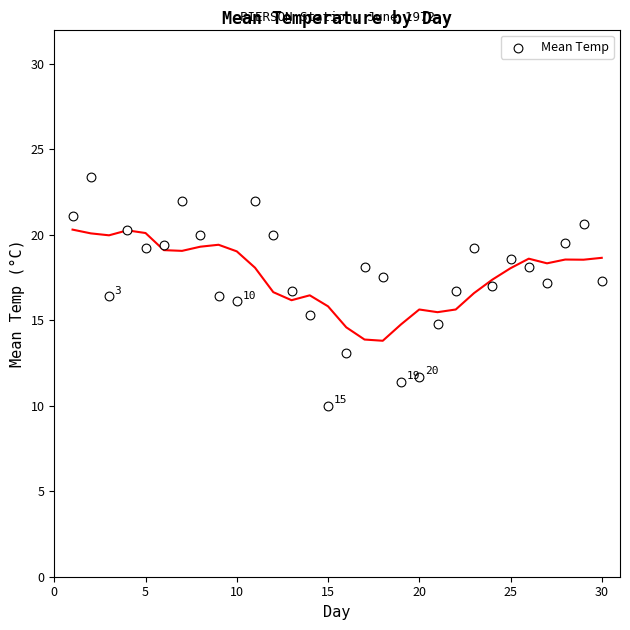

What is the range of X values (max minus min)?

29.0